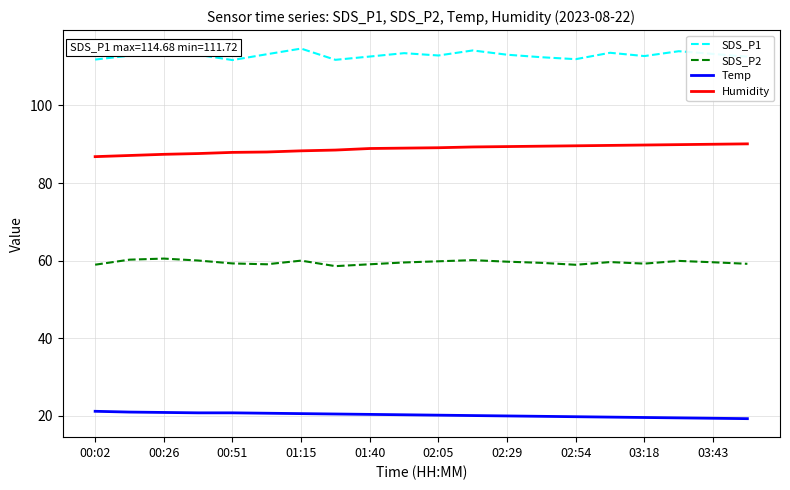

At how many categories does at least one series exceed 89?

20